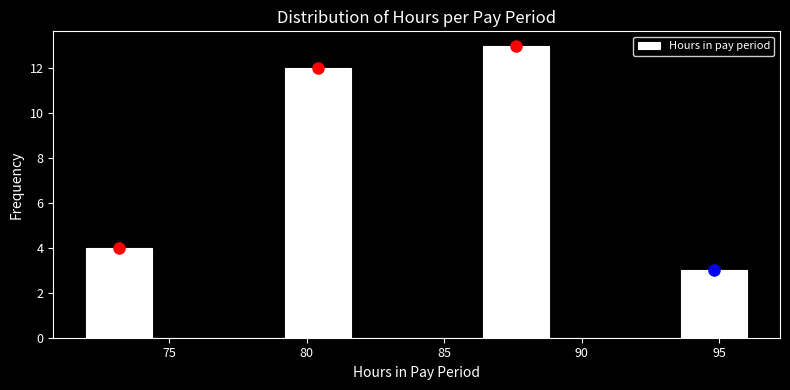

Reading left to right, list every bar in this chart as the range it spans on the x-axis followed by its height. Neither the bar edges nor the heights are printed on the chart, so give them approximately, as read against the axes.

72.0 to 74.4: 4
74.4 to 76.8: 0
76.8 to 79.2: 0
79.2 to 81.6: 12
81.6 to 84.0: 0
84.0 to 86.4: 0
86.4 to 88.8: 13
88.8 to 91.2: 0
91.2 to 93.6: 0
93.6 to 96.0: 3